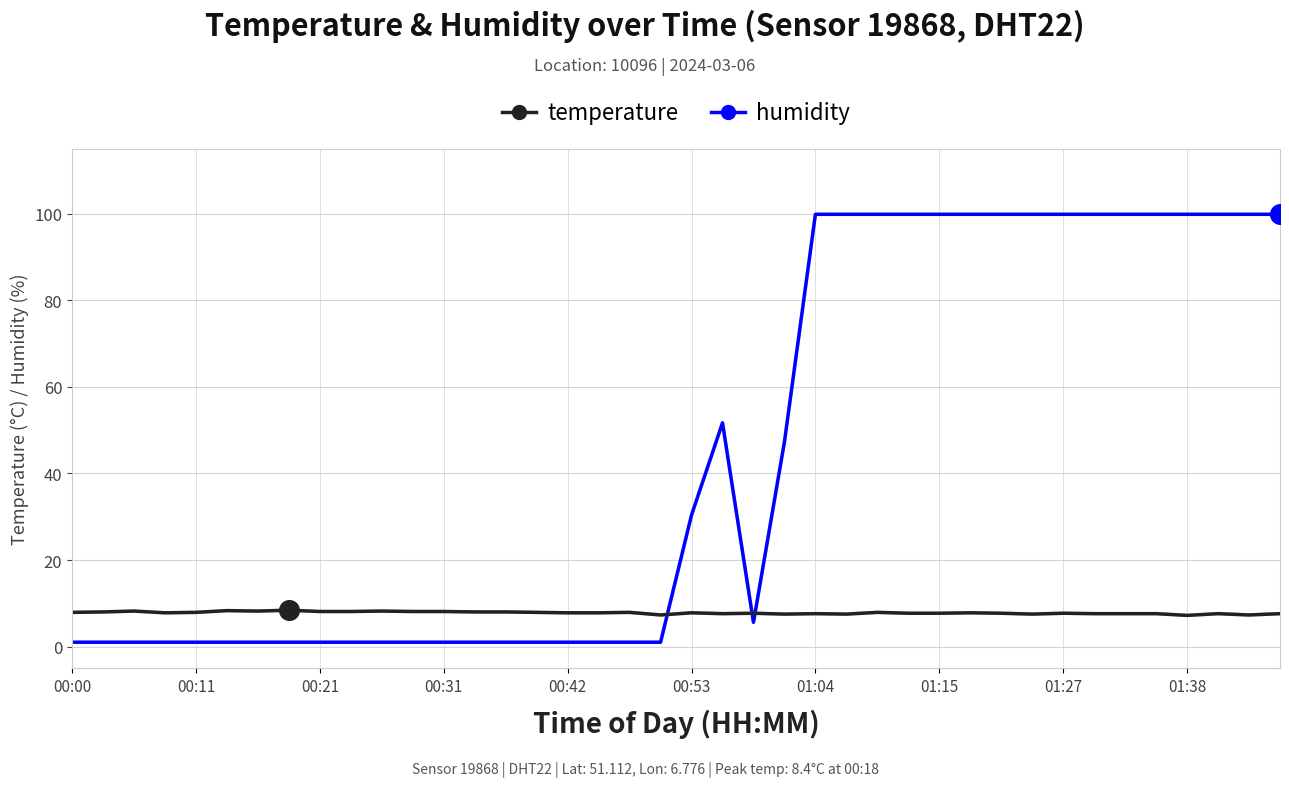

After their last crossing, which series has the higher values: humidity or temperature?

humidity